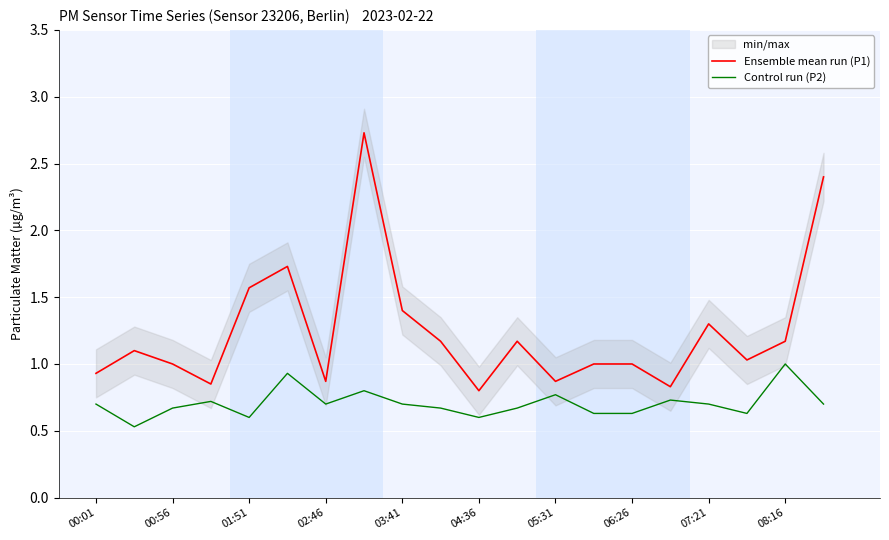

True or false: Control run (P2) has more than 1 interior local peaks.

True